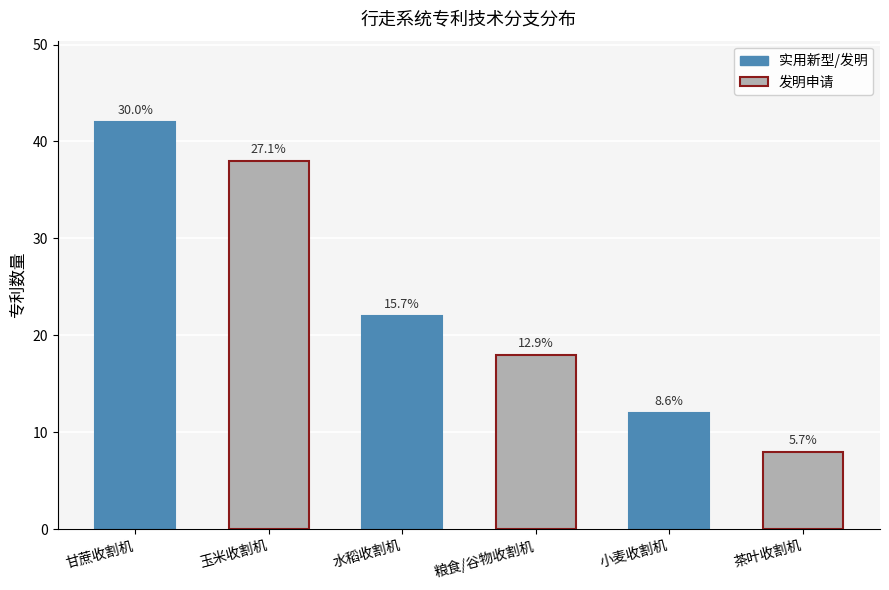

Reading left to right, extract all data points from this chart.

甘蔗收割机=42	玉米收割机=38	水稻收割机=22	粮食/谷物收割机=18	小麦收割机=12	茶叶收割机=8